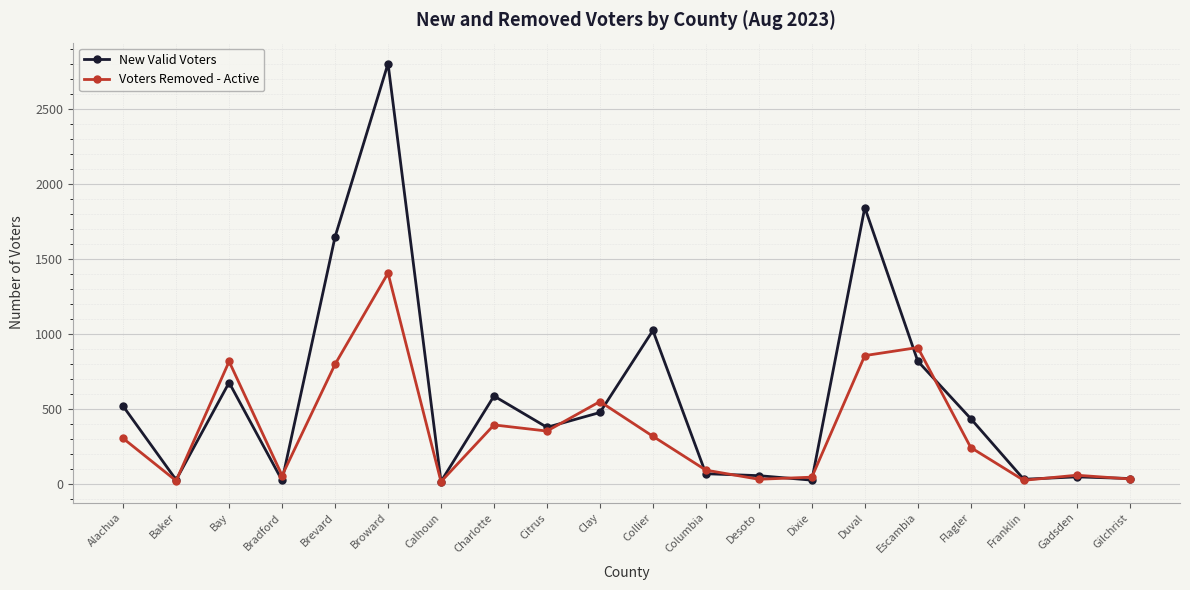

What is the spread (max minus min) of values at Duval?

989